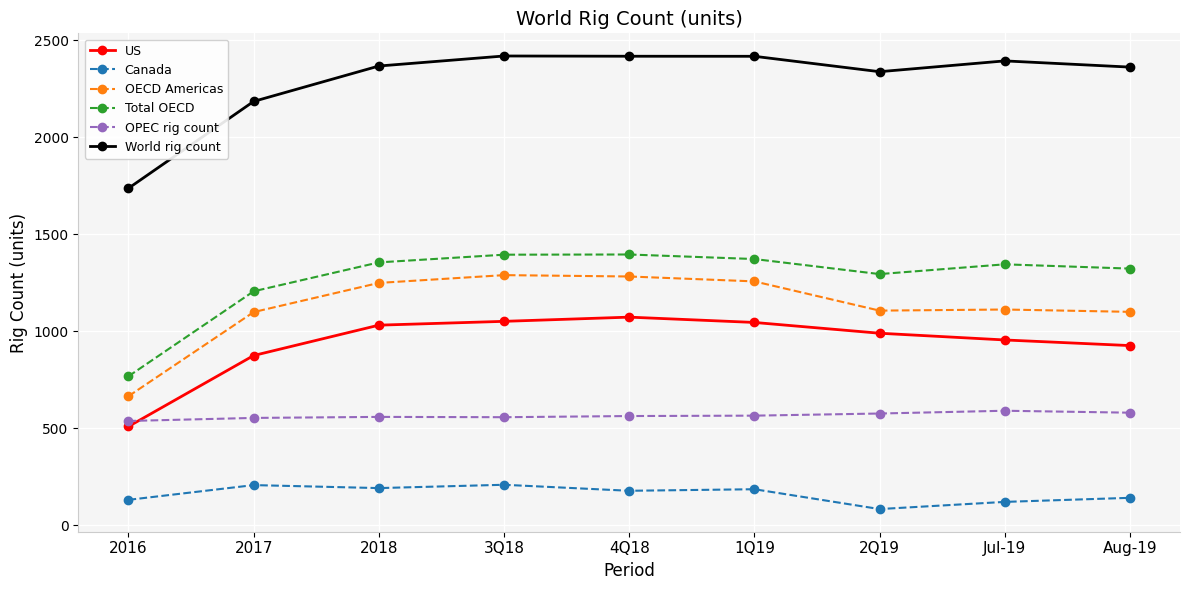

Is the value of US at 4Q18 greater than the value of OPEC rig count at 1Q19?

Yes